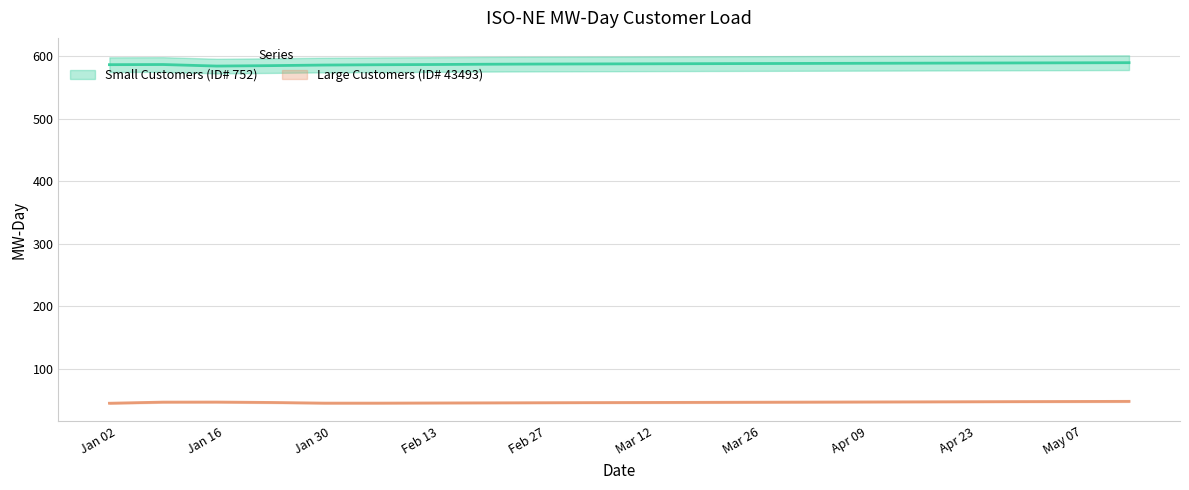

Is it true that Large Customers (ID# 43493) equals 44.5 at 2024-01-01?

True